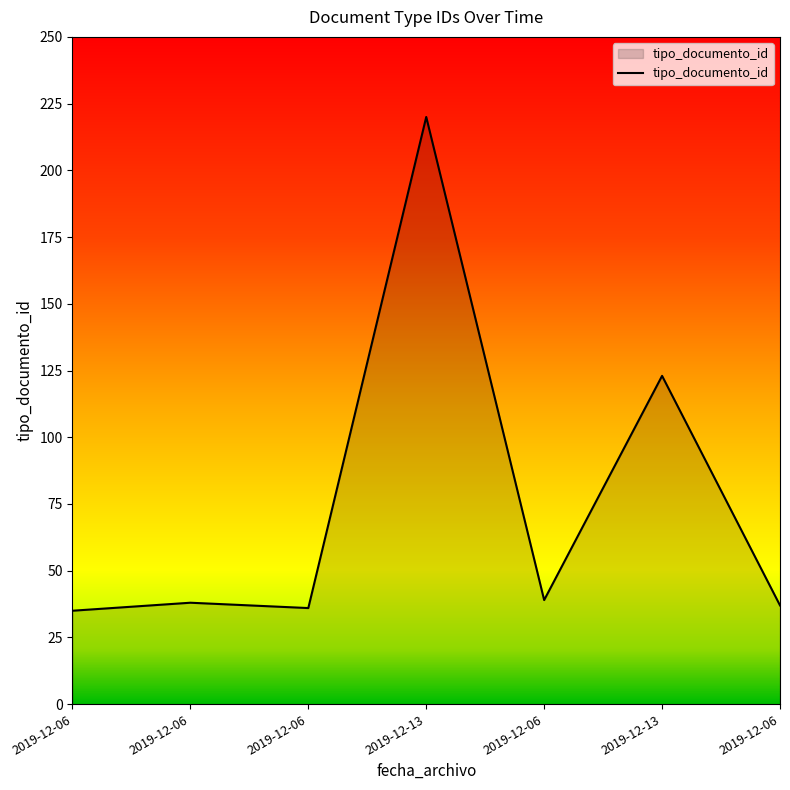

Reading right to left, transcribe all the data shown in this chart.

37	123	39	220	36	38	35